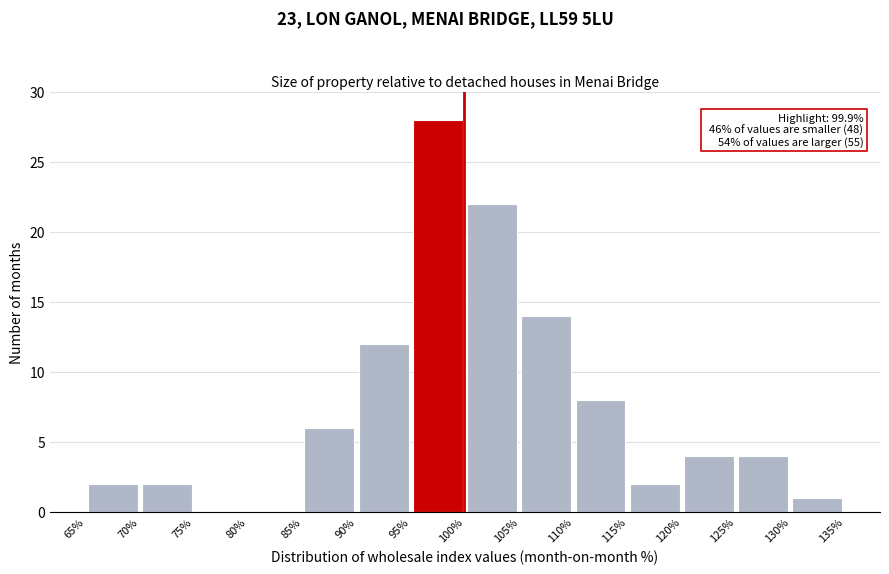

Which range on the x-axis has the tallest bar?

95% to 100%